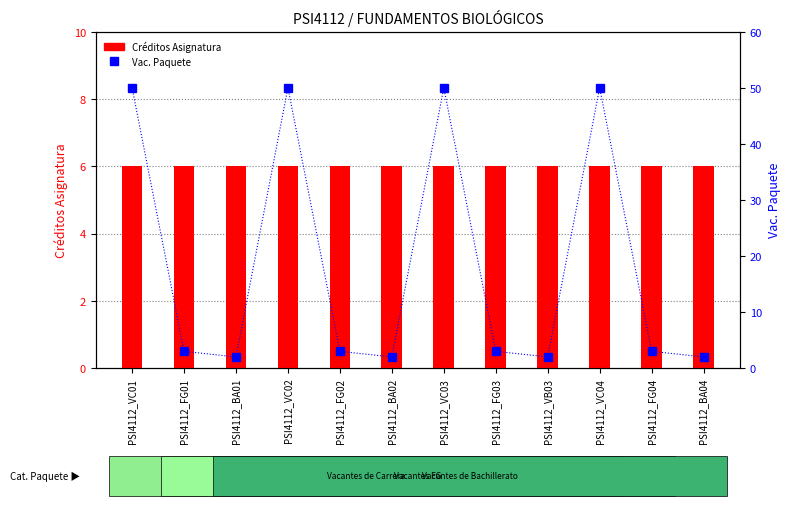

What is the value of the Créditos Asignatura bar at the 6th from the left?

6